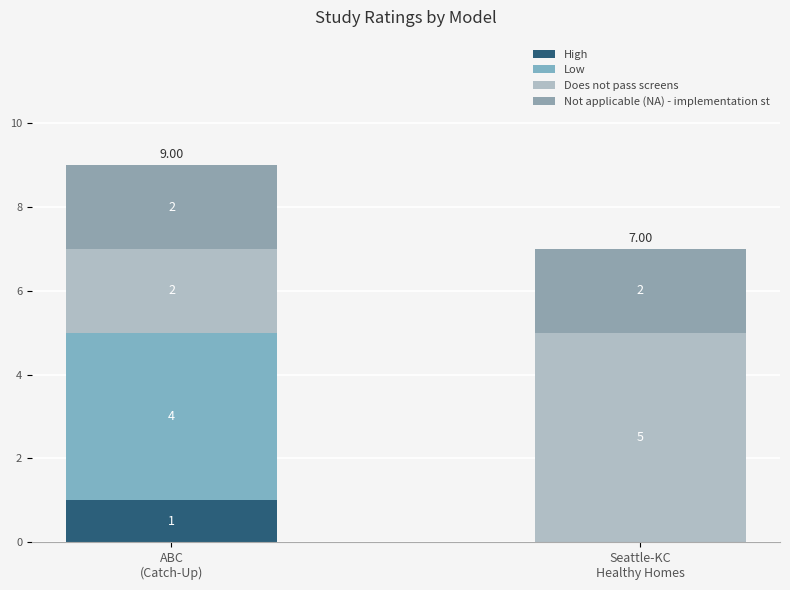

What is the difference between the Does not pass screens values at ABC
(Catch-Up) and Seattle-KC
Healthy Homes?

3